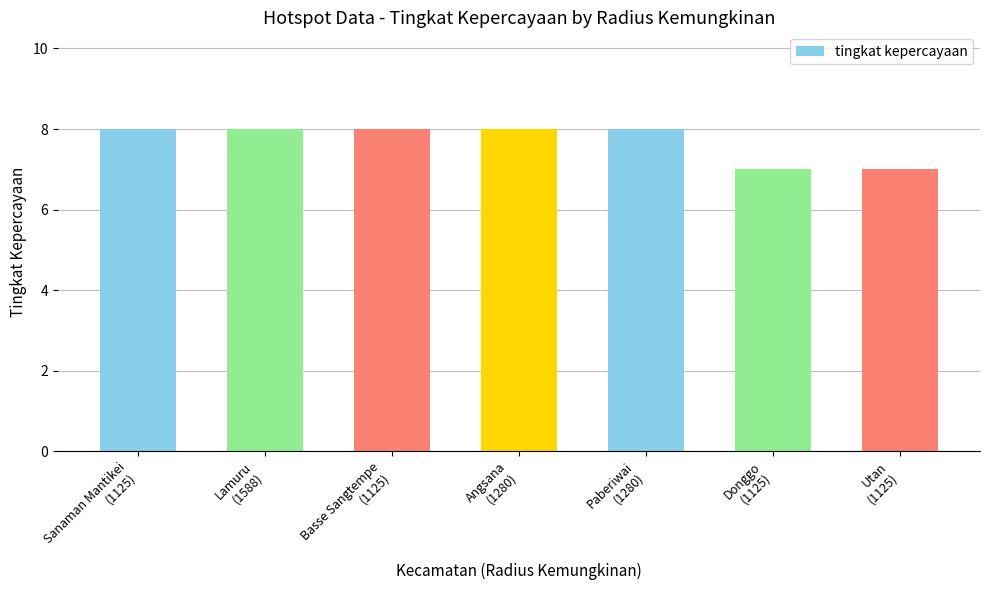

What is the maximum value shown in the chart?

8